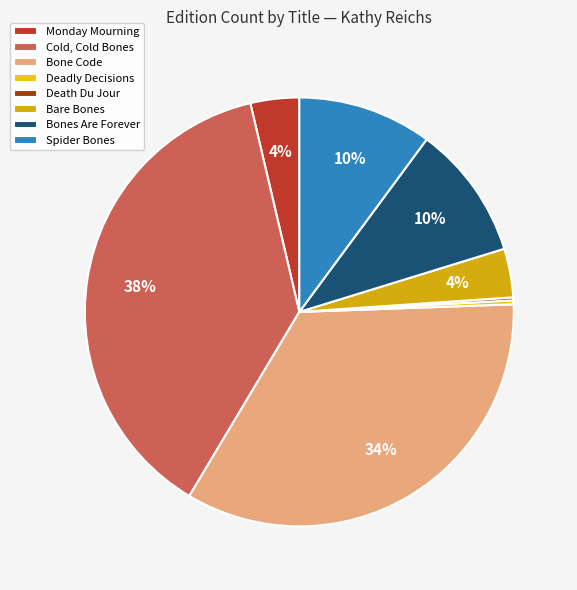

Is there a majority slice in this chart?

No